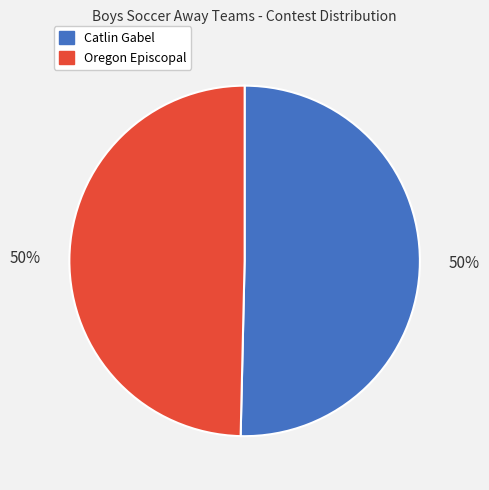

How many segments does this pie chart have?

2